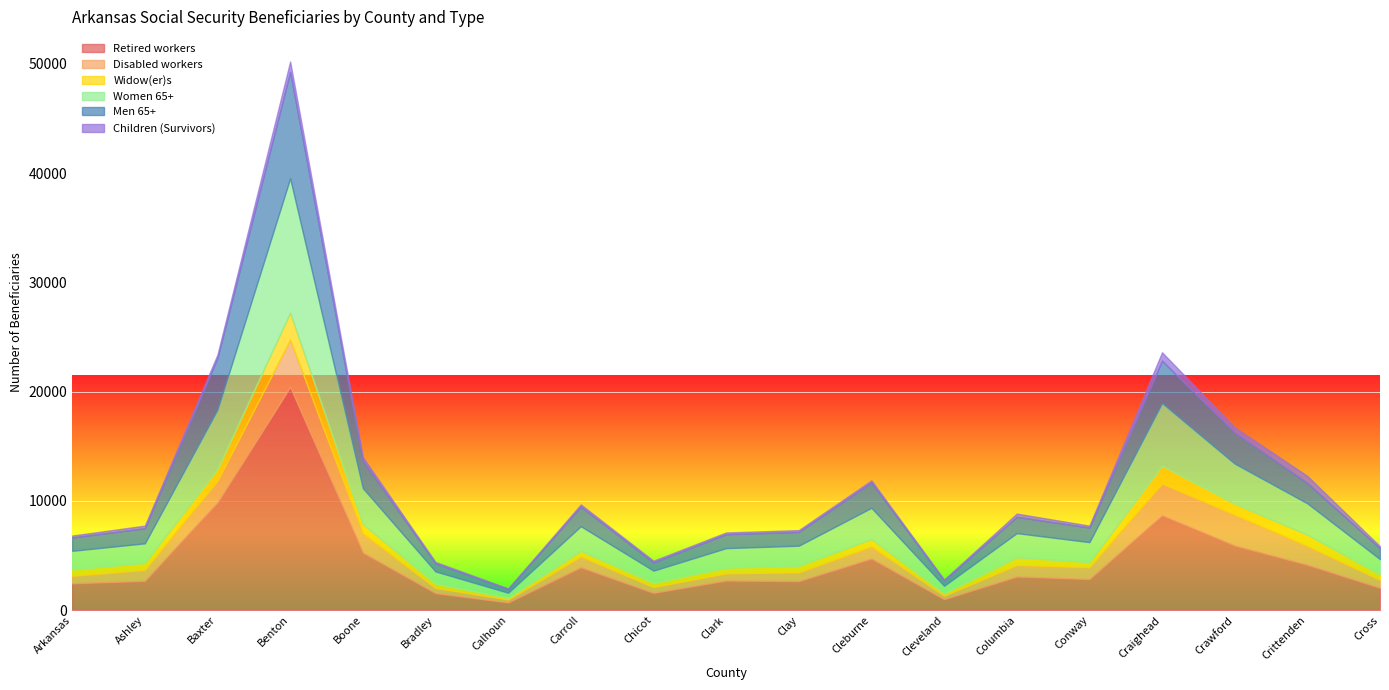

What is the difference between the Retired workers values at Cross and Clay?

610